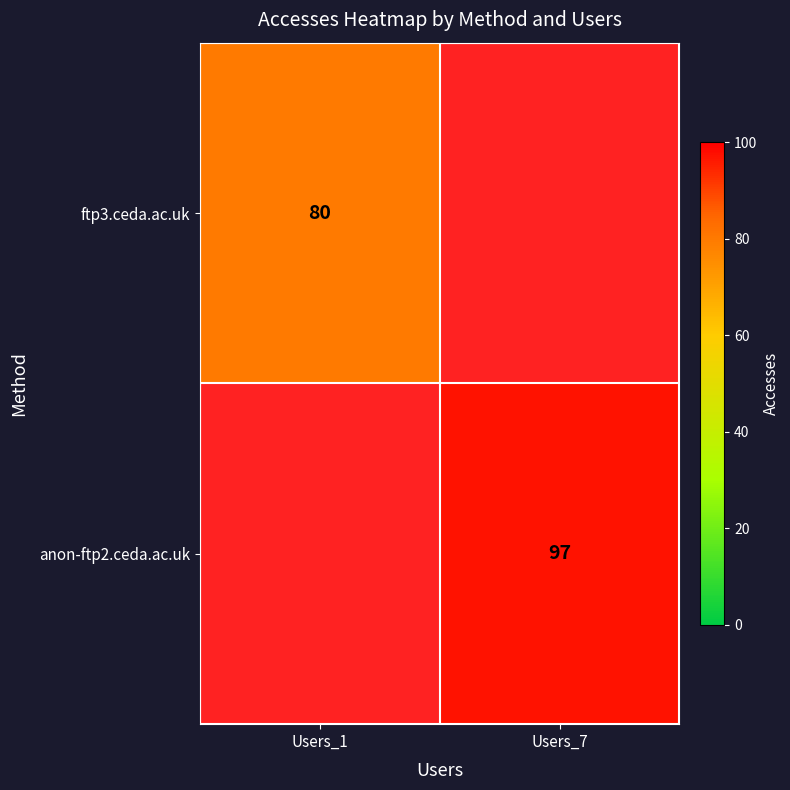

The anon-ftp2.ceda.ac.uk series shows 97 at Users_7. True or false?

True